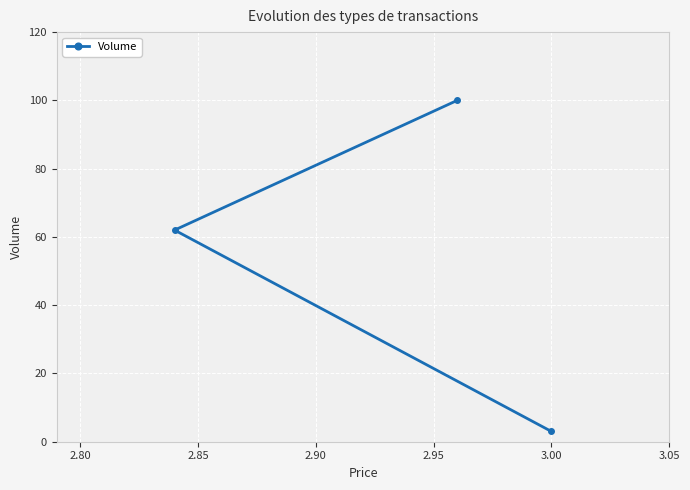

What is the difference between the maximum and minimum values?

97